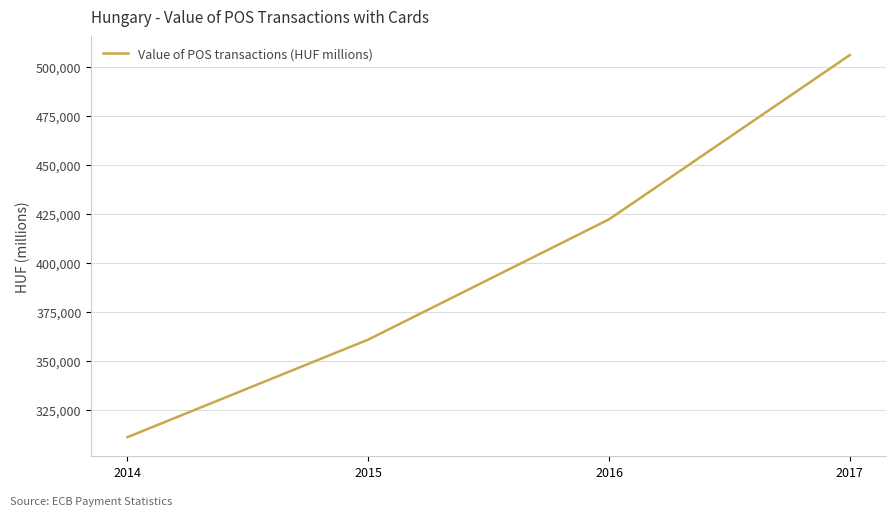

What is the difference between the values at 2016 and 2015?

61383